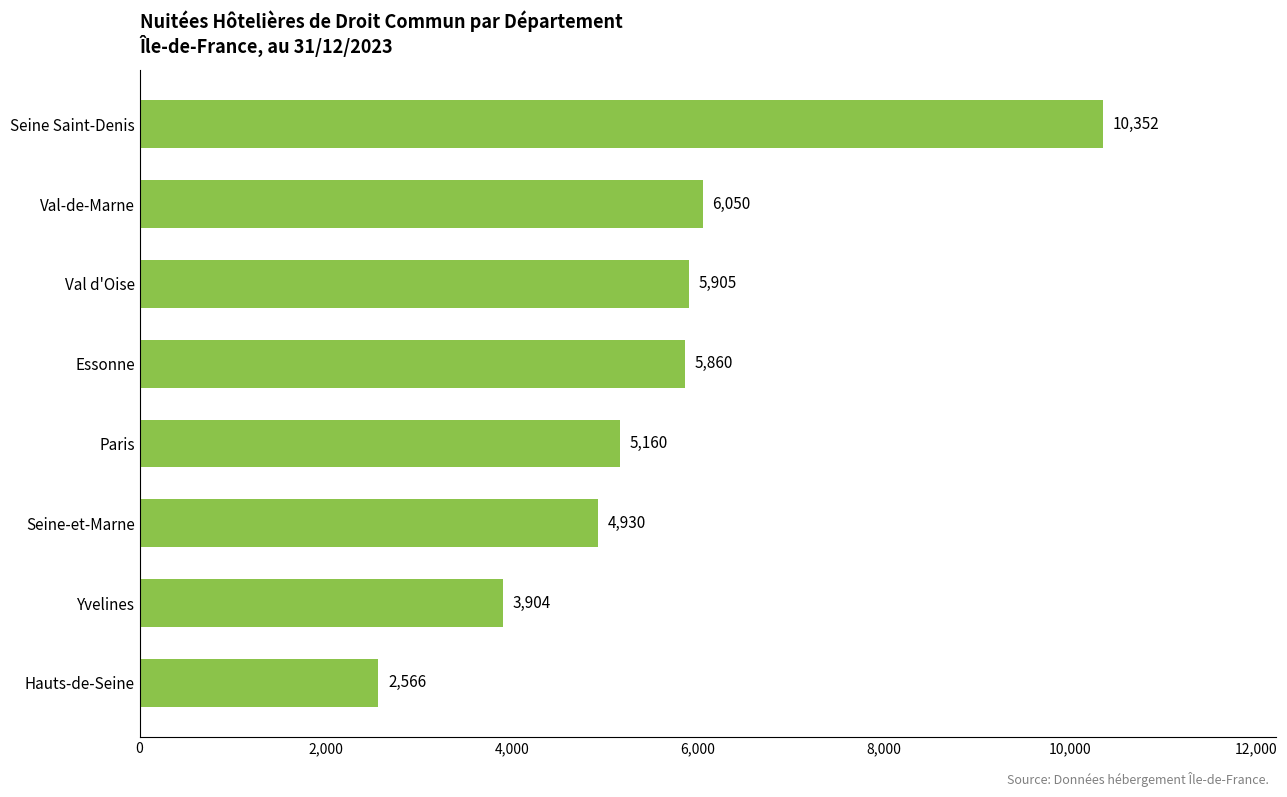

Rank the categories by value from lowest to highest.

Hauts-de-Seine, Yvelines, Seine-et-Marne, Paris, Essonne, Val d'Oise, Val-de-Marne, Seine Saint-Denis